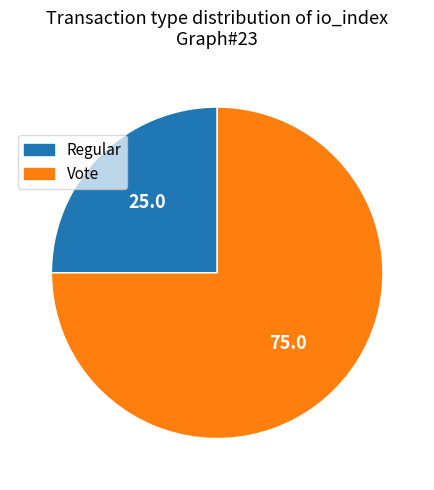

Do Regular and Vote together represent more than half of the pie?

Yes